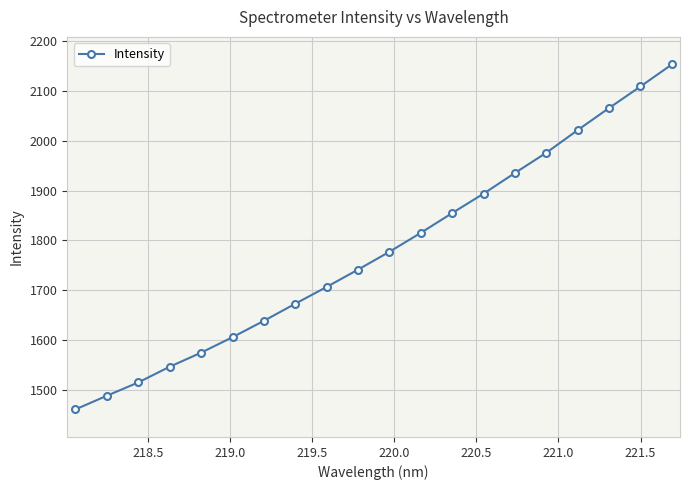

What is the maximum value shown in the chart?

2153.6